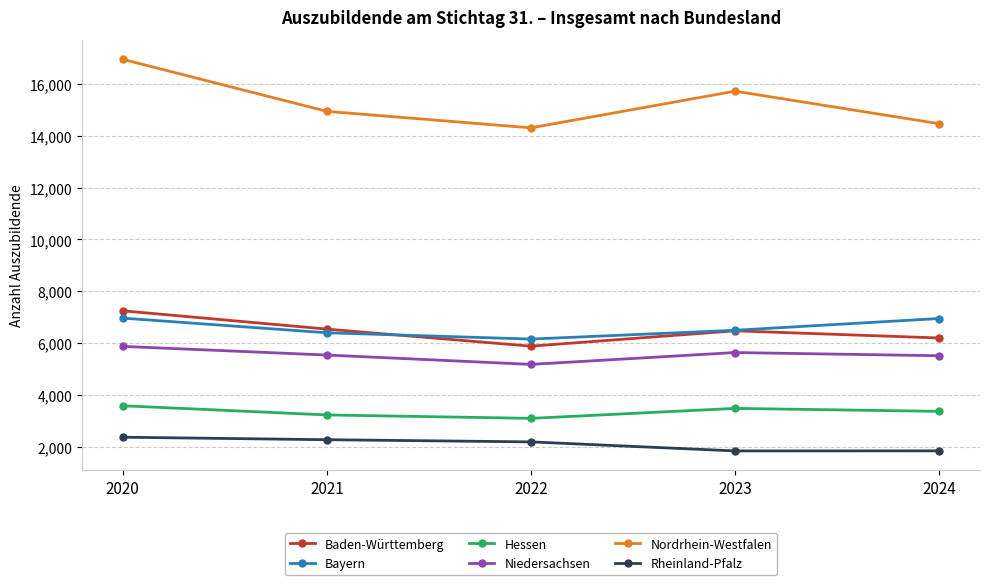

What is the difference between the maximum and second lowest values in the Rheinland-Pfalz series?

525